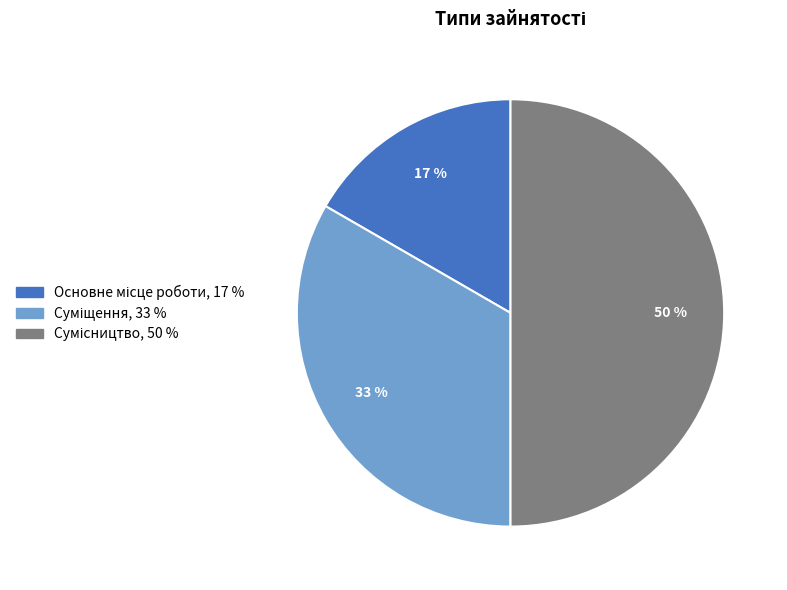

To the nearest percent, what is the average slice percentage?

33%